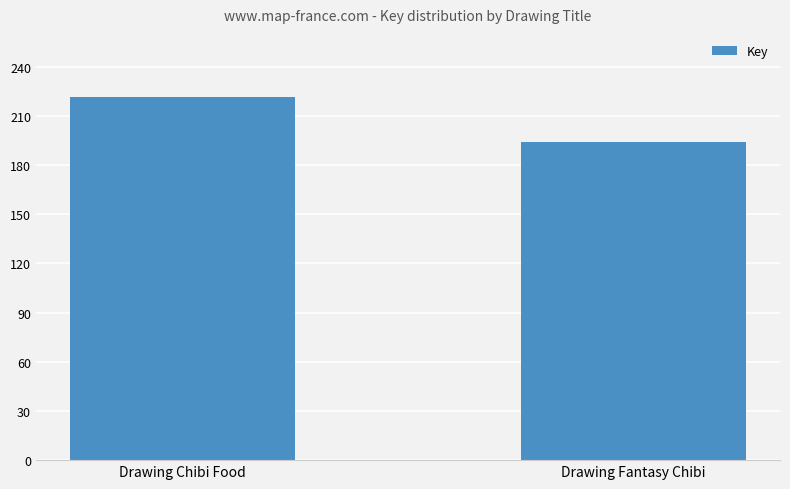

Does the chart contain any negative values?

No